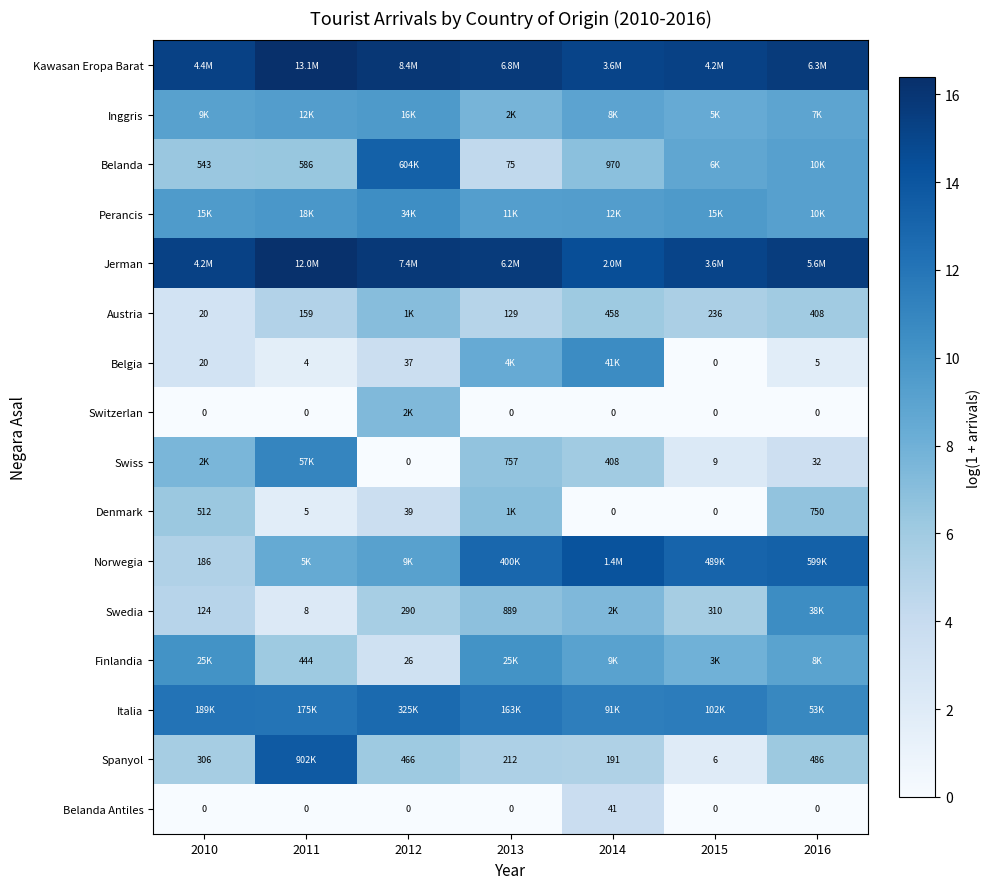

True or false: Swiss has a value of 6.1 at 2016.

False